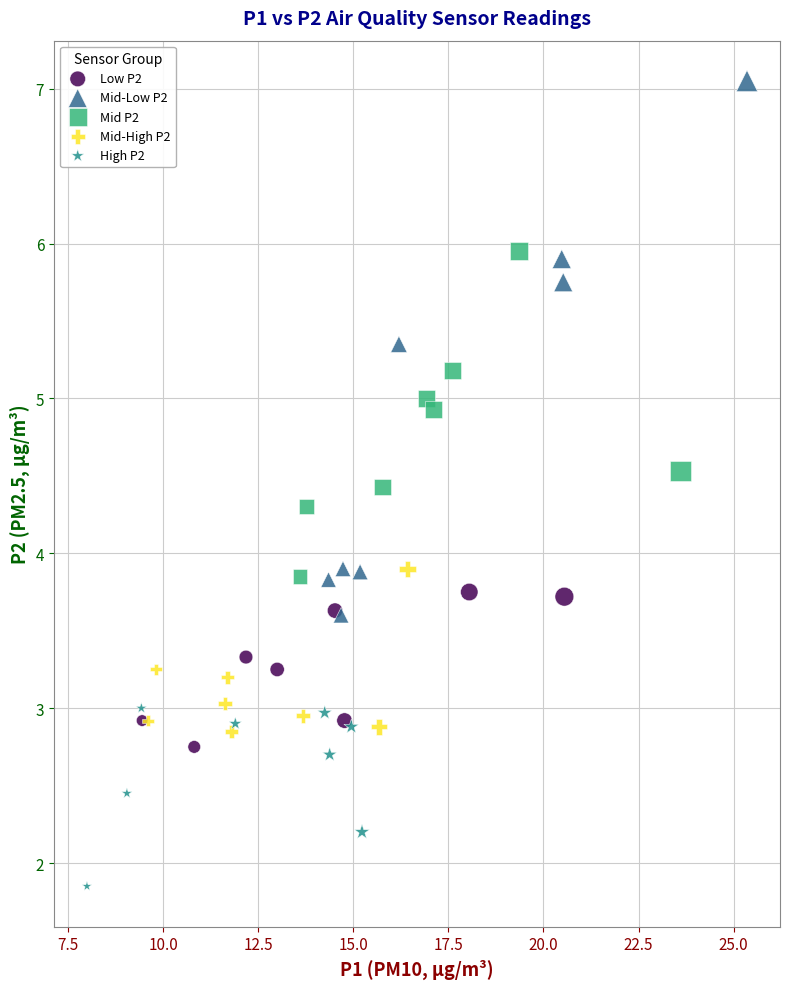

What are all the series names shown in the legend?

Low P2, Mid-Low P2, Mid P2, Mid-High P2, High P2